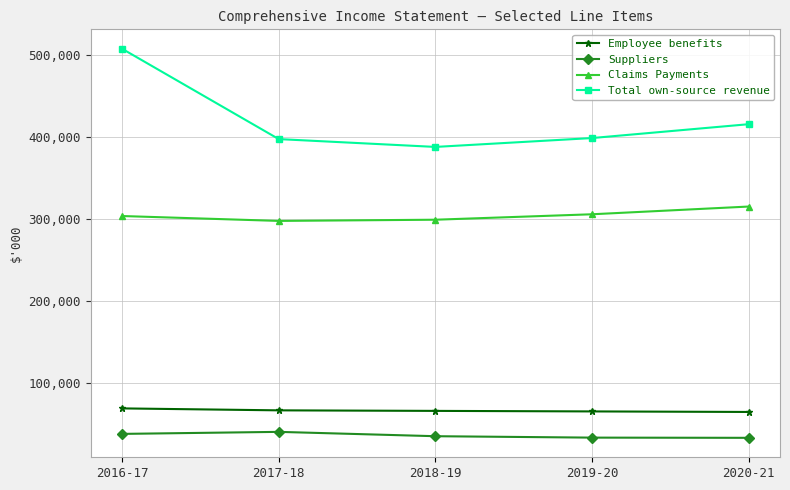

How many data points does each series have?

5